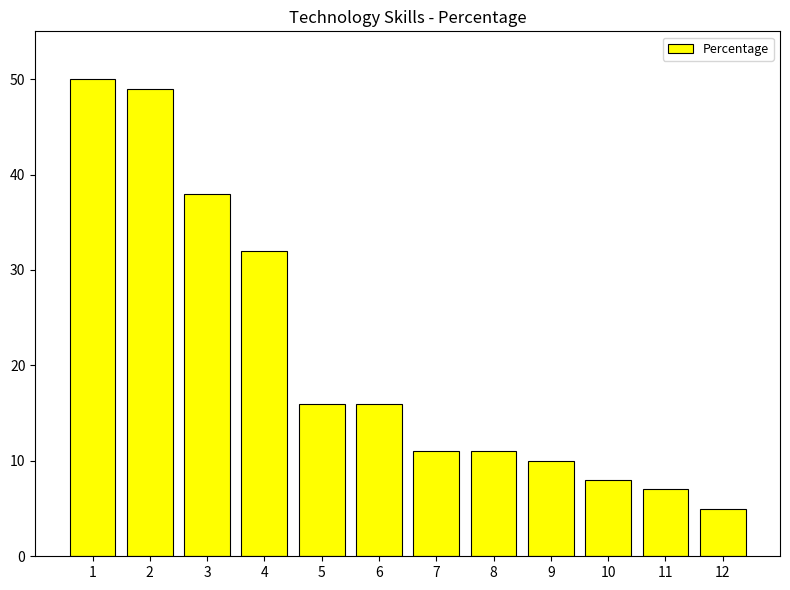

Are the bars grouped side by side (vs. stacked)?

No